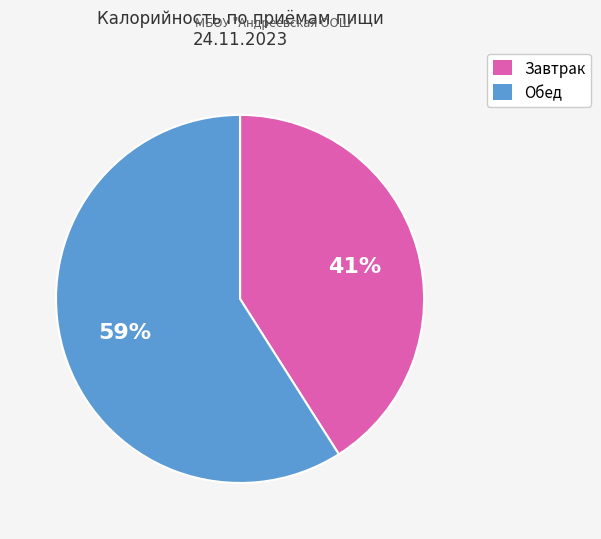

To the nearest percent, what percentage of the pie is Обед?

59%